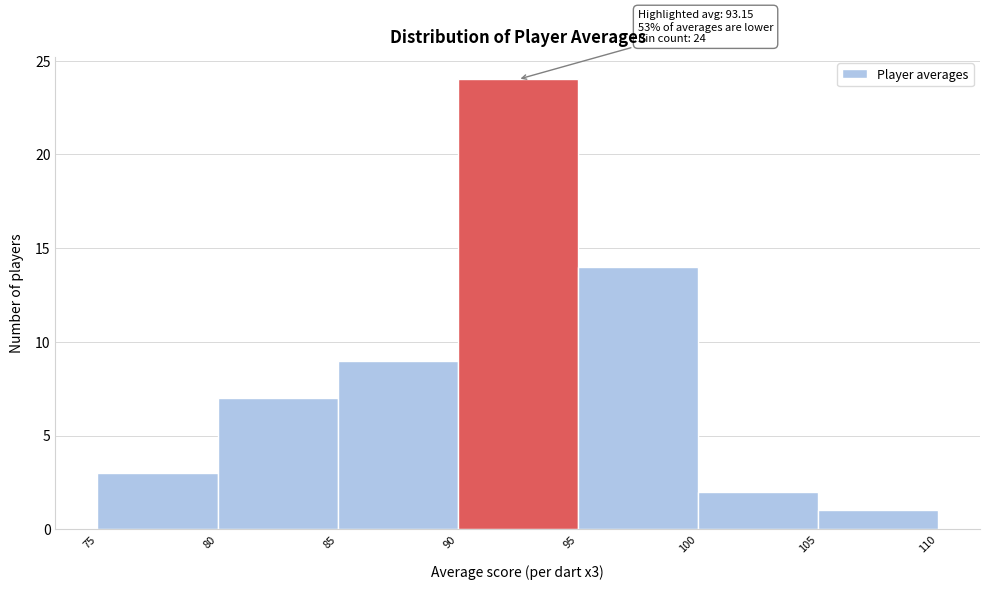

Which range on the x-axis has the tallest bar?

90 to 95